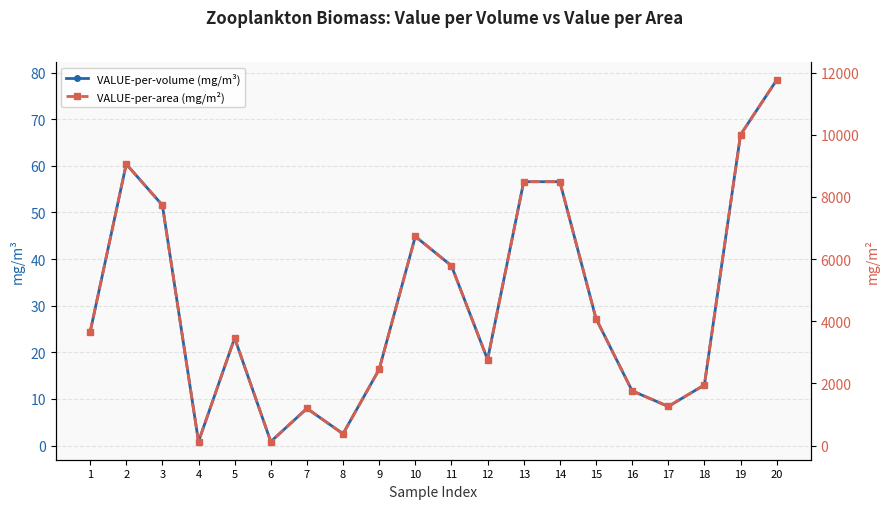

Which series changed the most between 1 and 14?

VALUE-per-area (mg/m²)